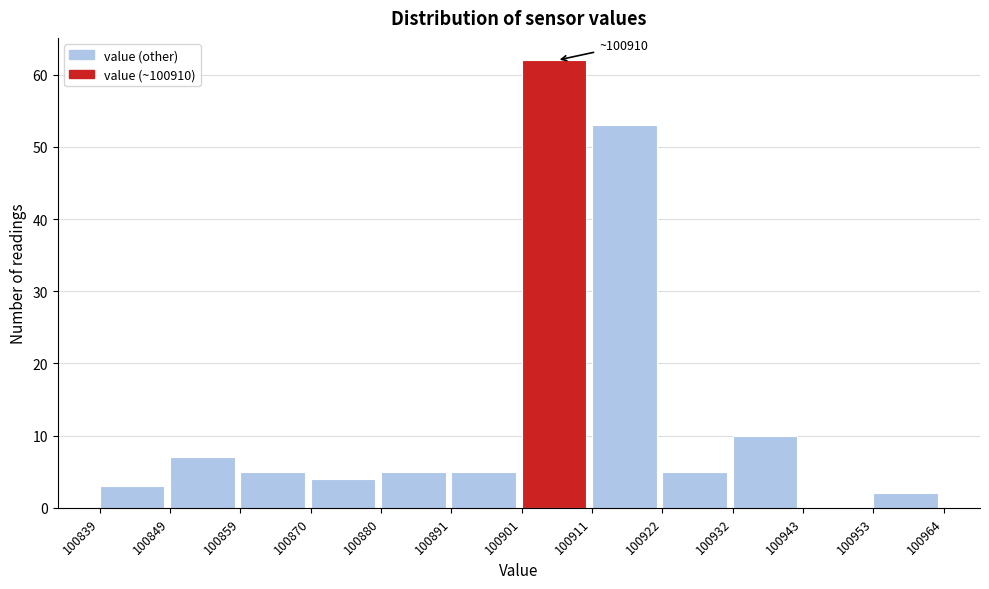

Which range on the x-axis has the tallest bar?

100901 to 100911